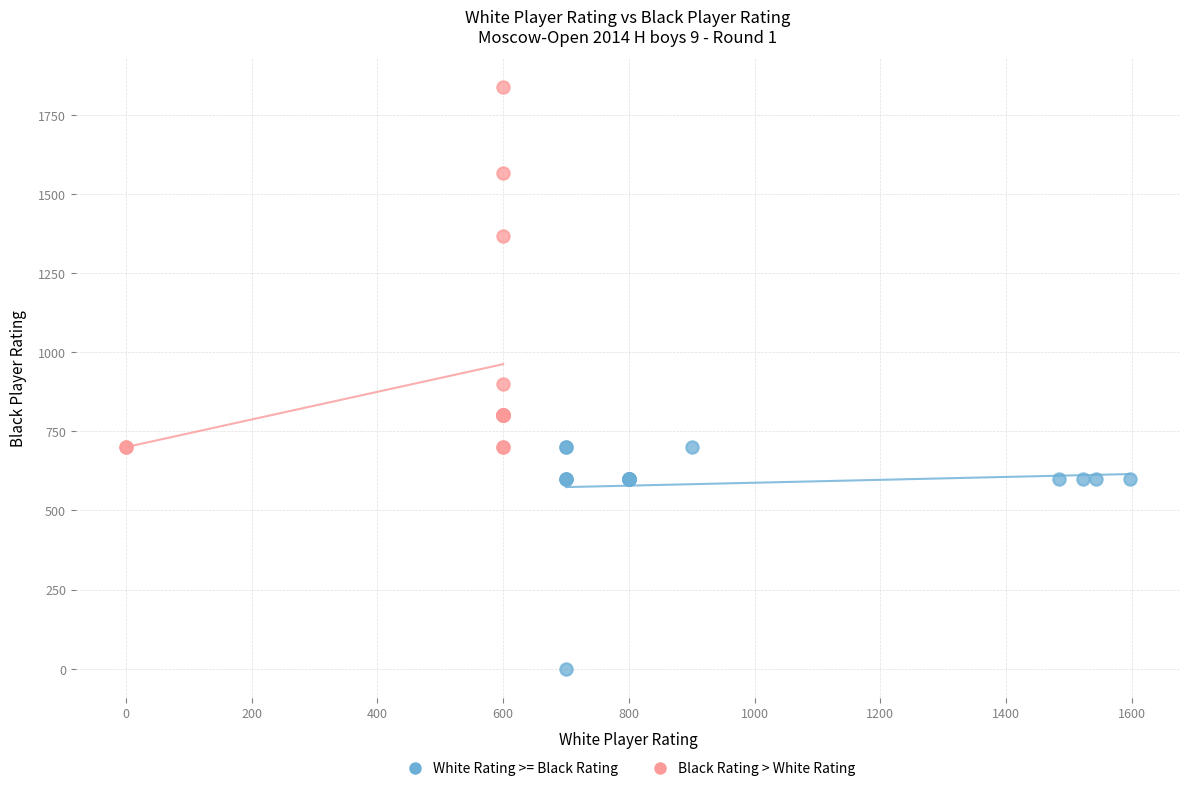

Which series has the largest Y range (max minus min)?

Black Rating > White Rating